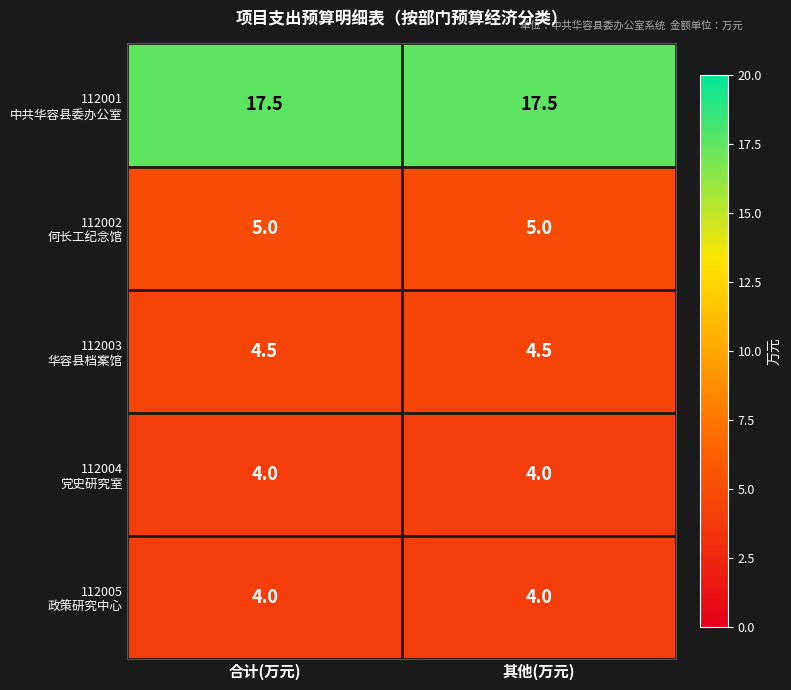

What is the spread (max minus min) of values at 其他(万元)?

13.5